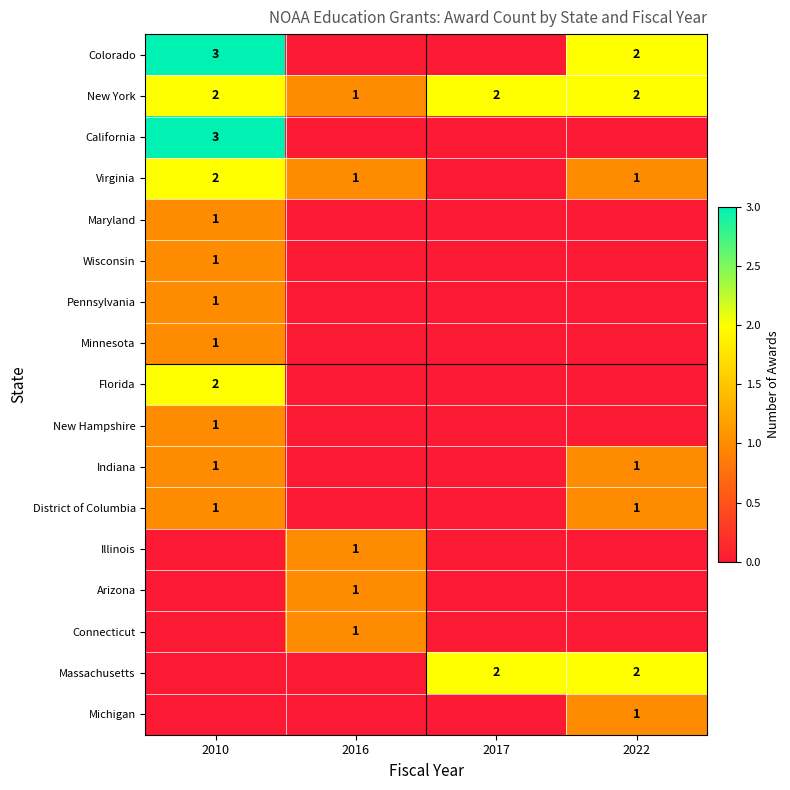

The Michigan series shows 2 at 2022. True or false?

False